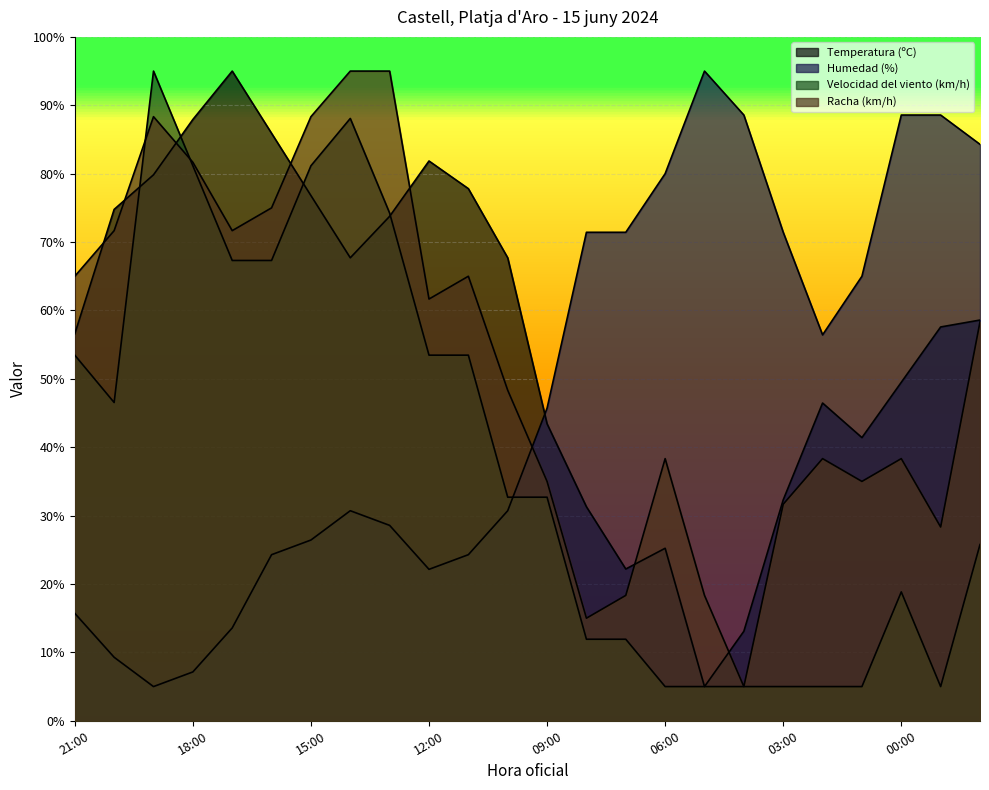

In Temperatura (ºC), how many points are higher than both neighbors (excluding endpoints)?

4